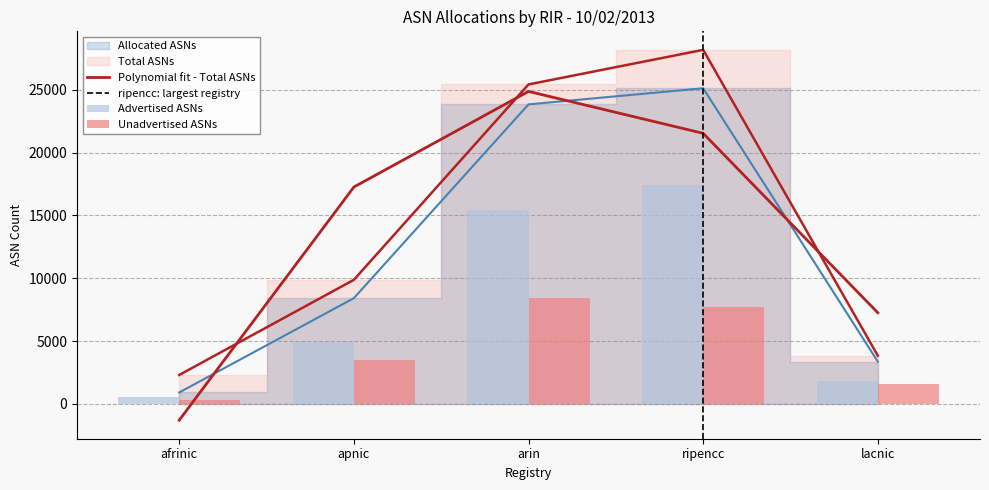

How many data points in Allocated ASNs are above 8416?

2